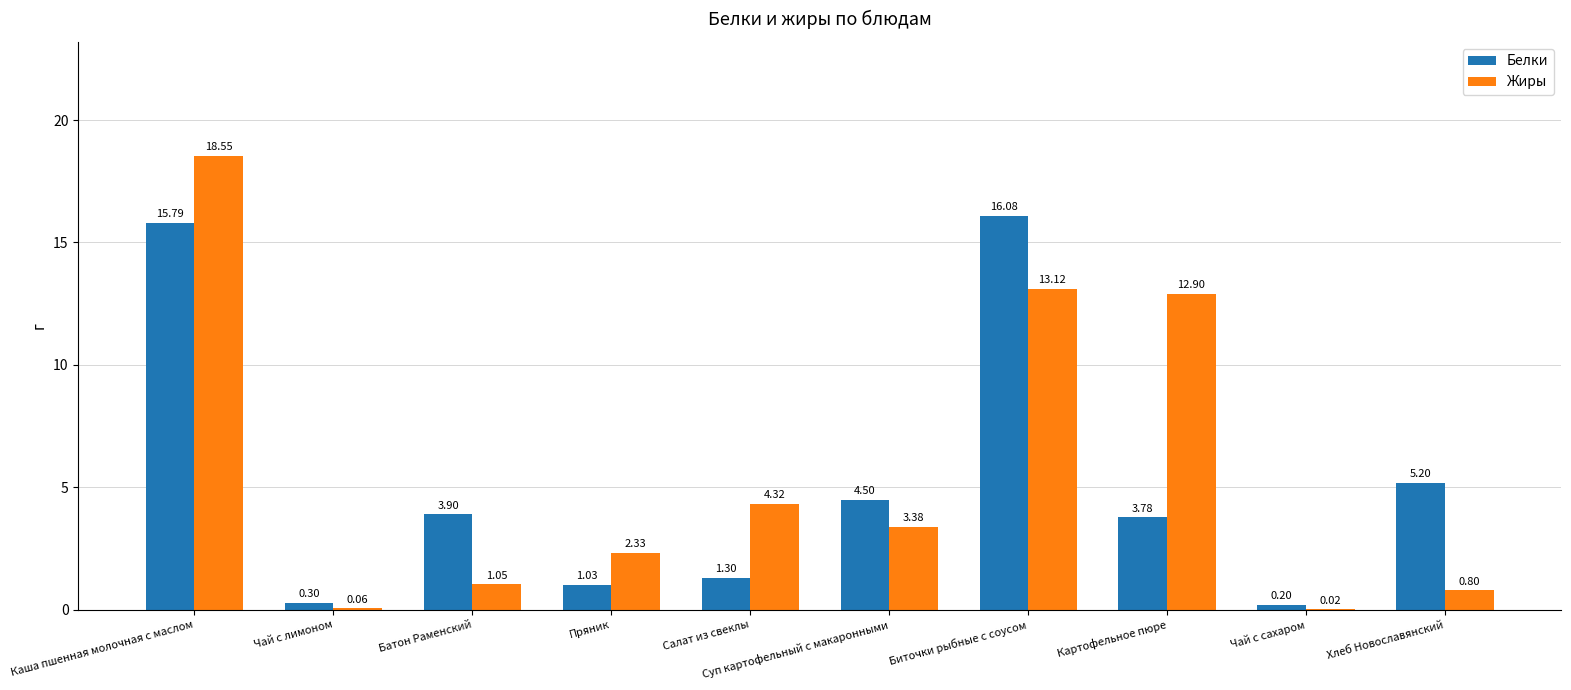

Which category has the highest value across all series?

Каша пшенная молочная с маслом